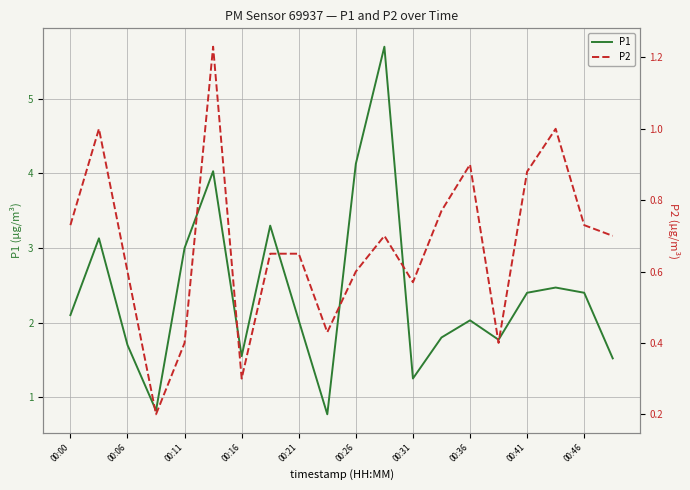

True or false: P1 has a value of 1.2 at 00:46.

False